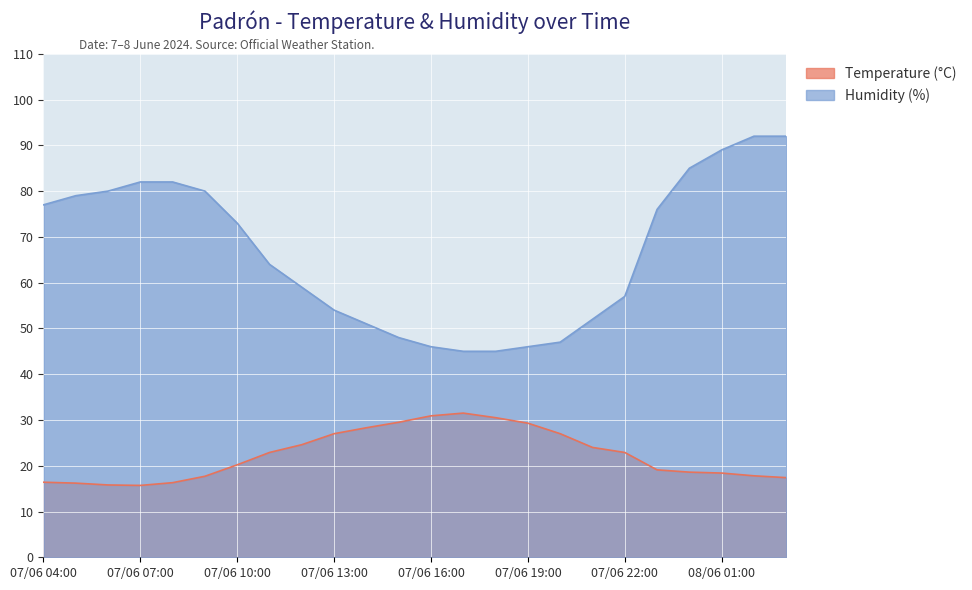

At how many categories does at least one series exceed 82?

4